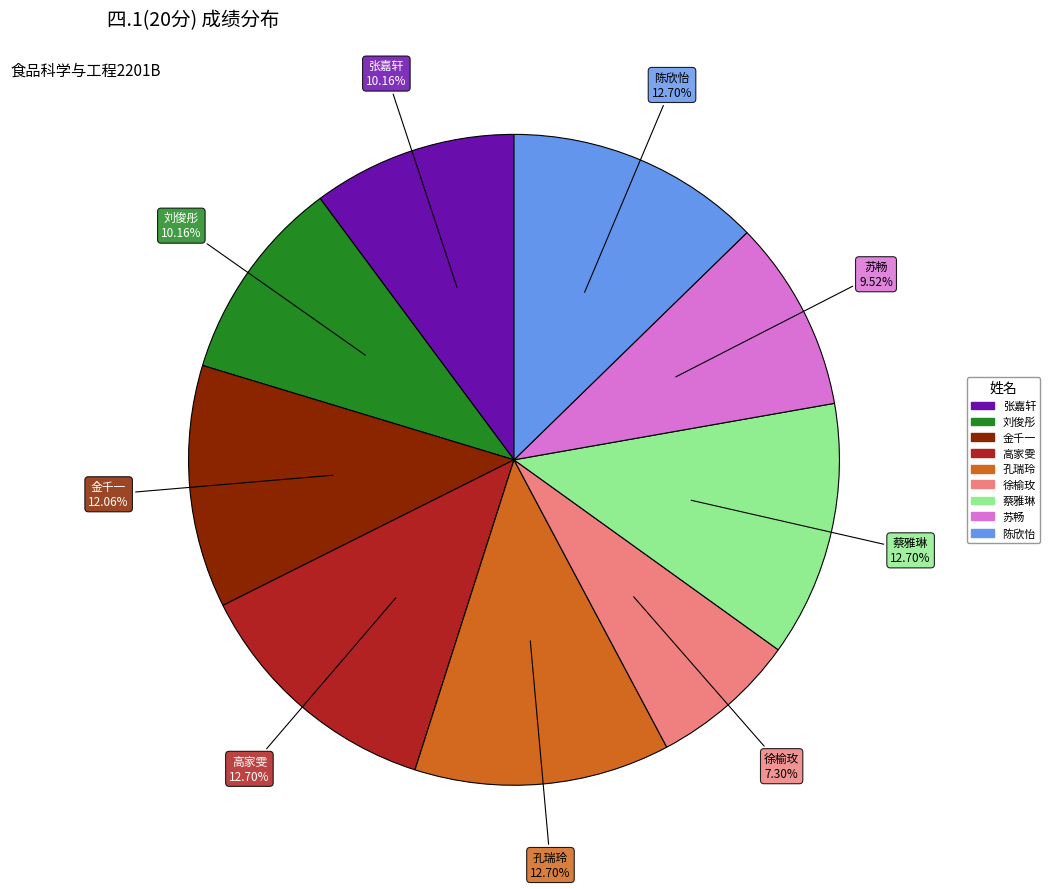

Does any single category account for the majority?

No